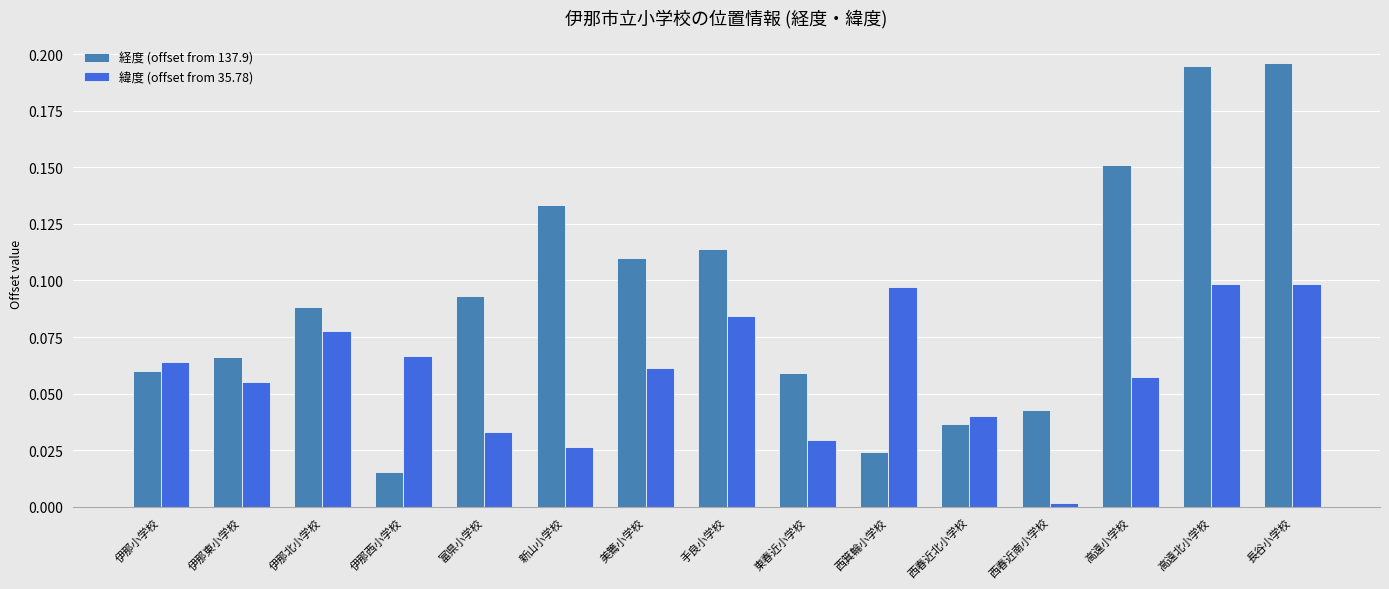

Is the value of 緯度 (offset from 35.78) at 西箕輪小学校 greater than the value of 経度 (offset from 137.9) at 伊那小学校?

Yes